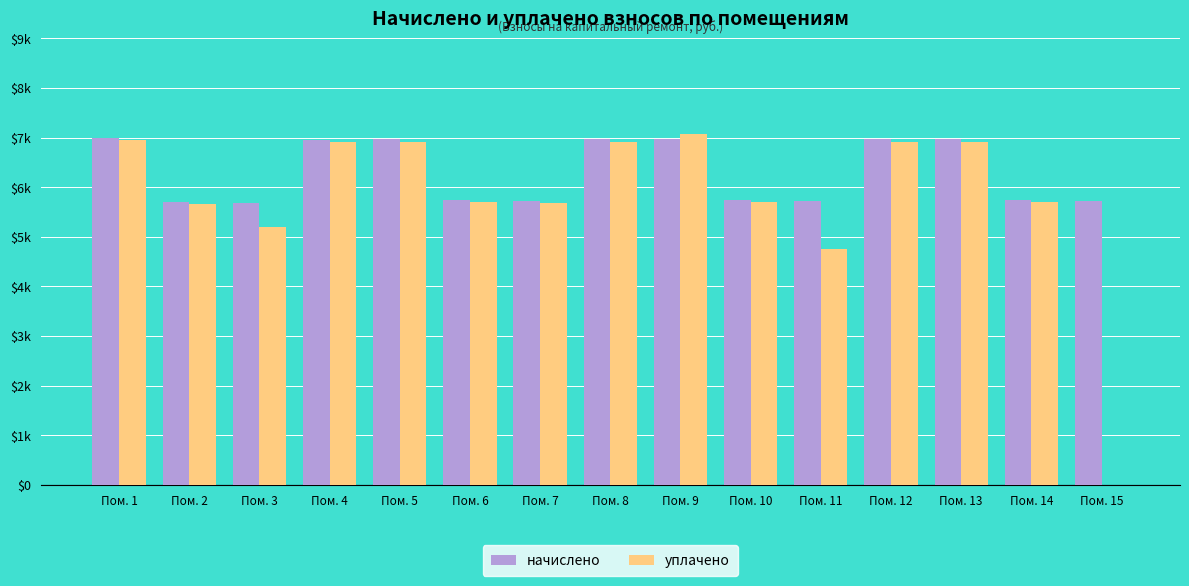

Is it true that начислено equals 5711.0 at Пом. 7?

True